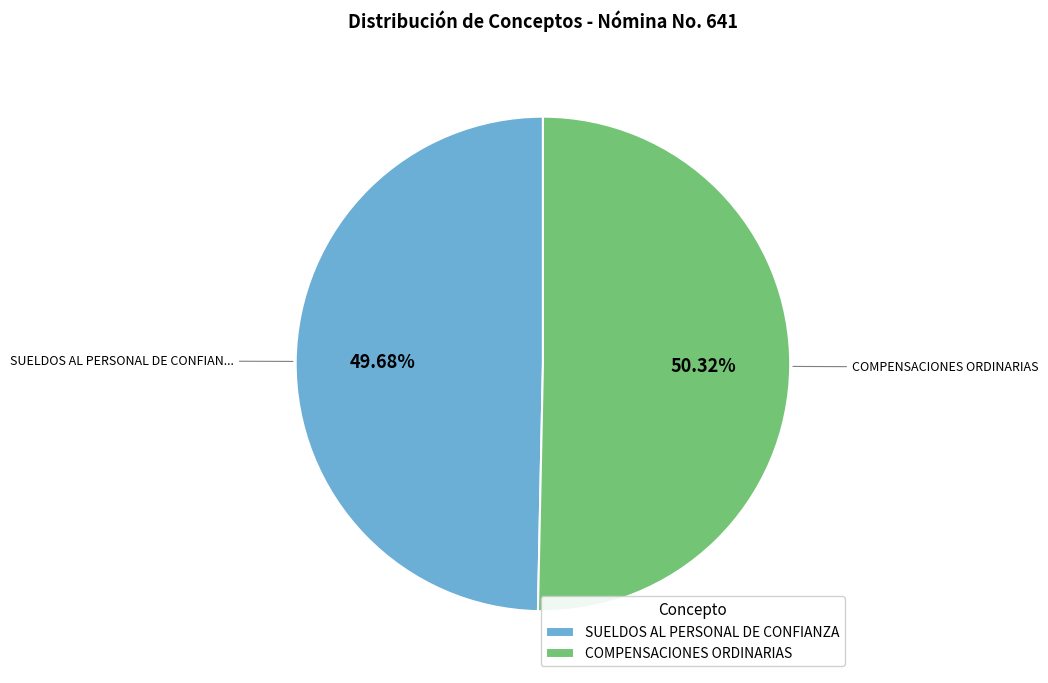

Is it true that COMPENSACIONES ORDINARIAS is 50% of the pie?

True